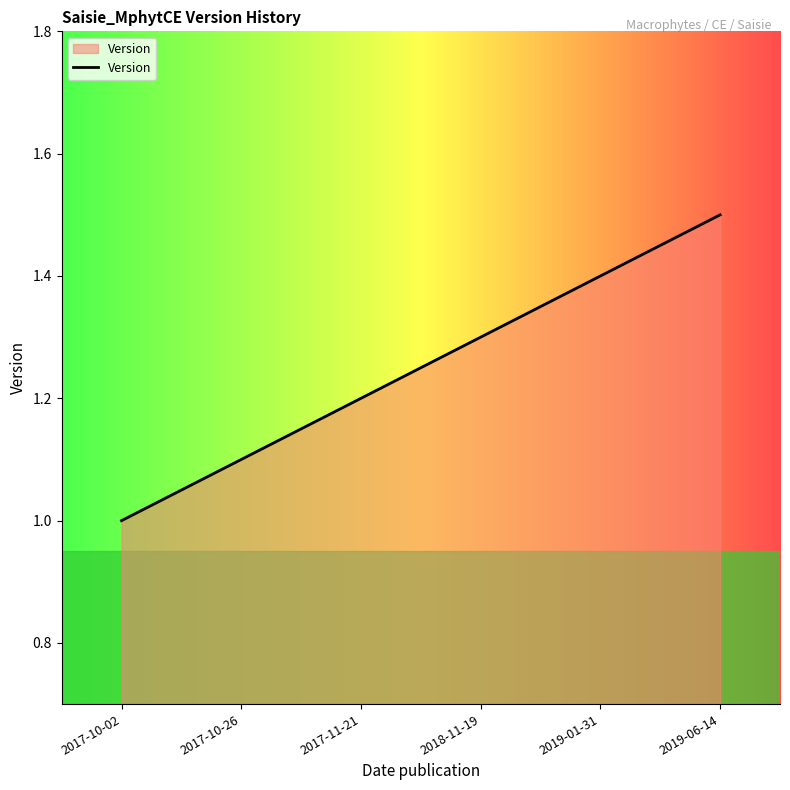

How many lines are shown in the chart?

1